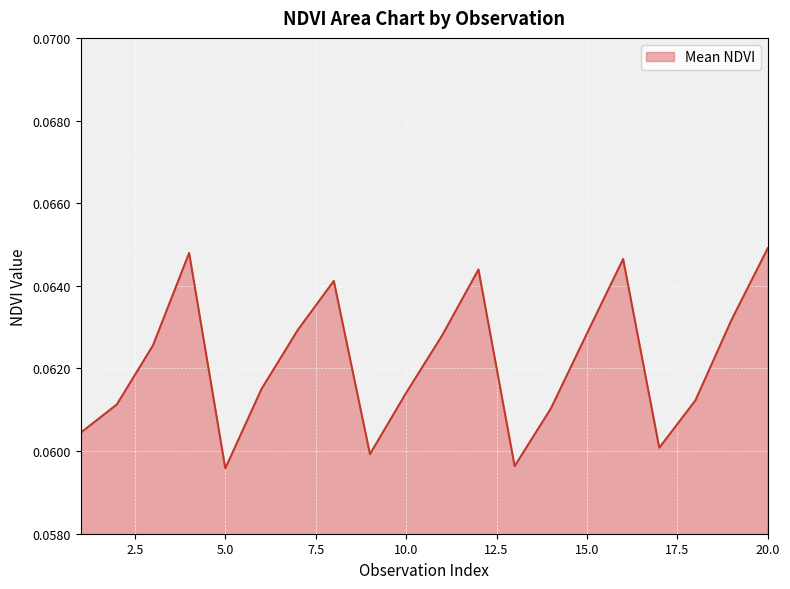

How many series are shown in this chart?

1